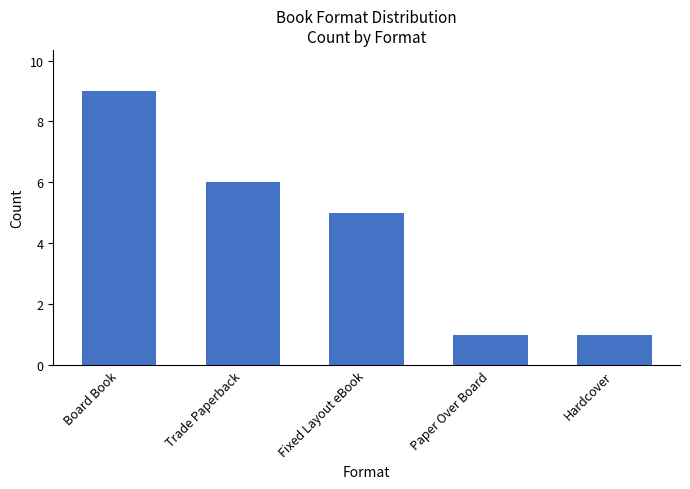

What is the label of the 1st bar from the left?

Board Book